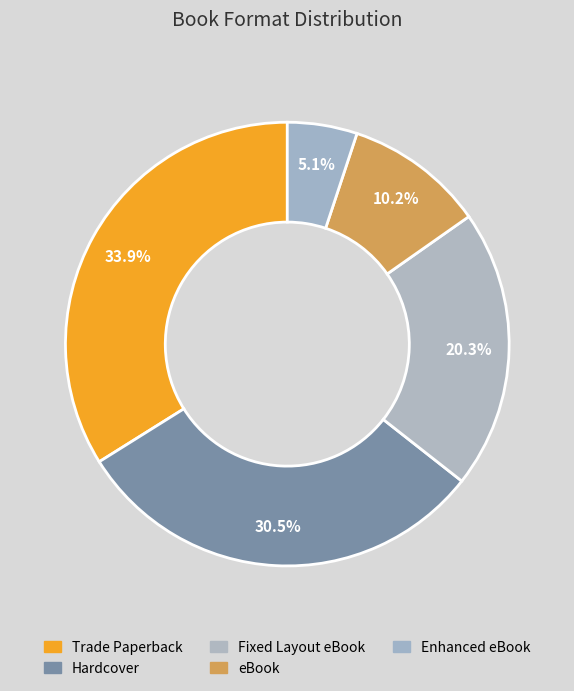

Count the number of slices in the pie.

5